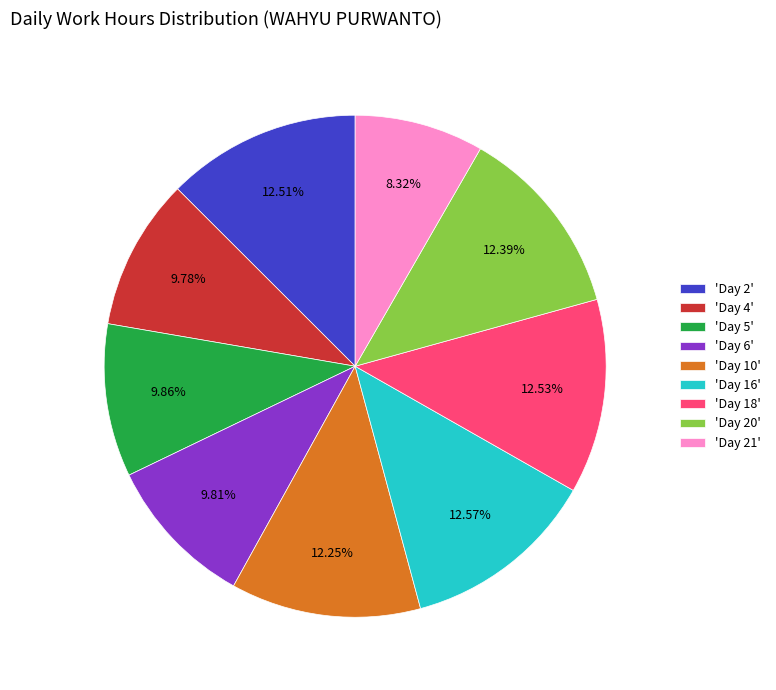

What is the ratio of the value at 'Day 20' to the value at 'Day 21'?

1.5